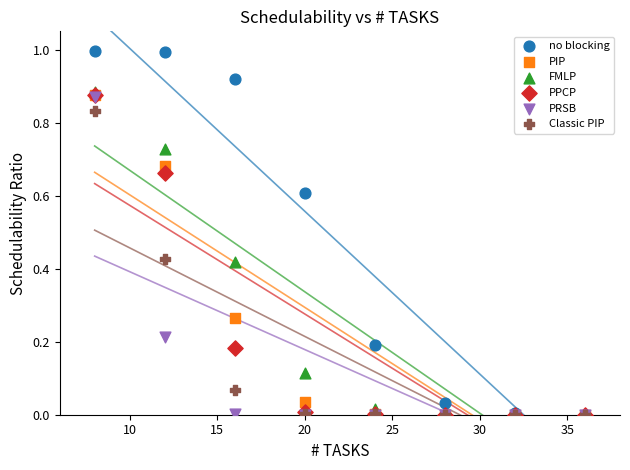

What are all the series names shown in the legend?

no blocking, PIP, FMLP, PPCP, PRSB, Classic PIP